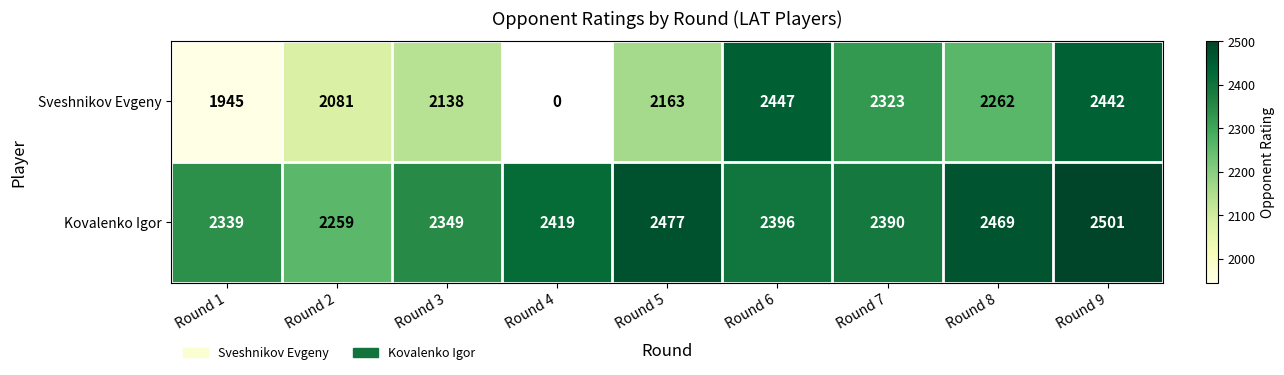

What is the difference between the highest and lowest values at Round 8?

207